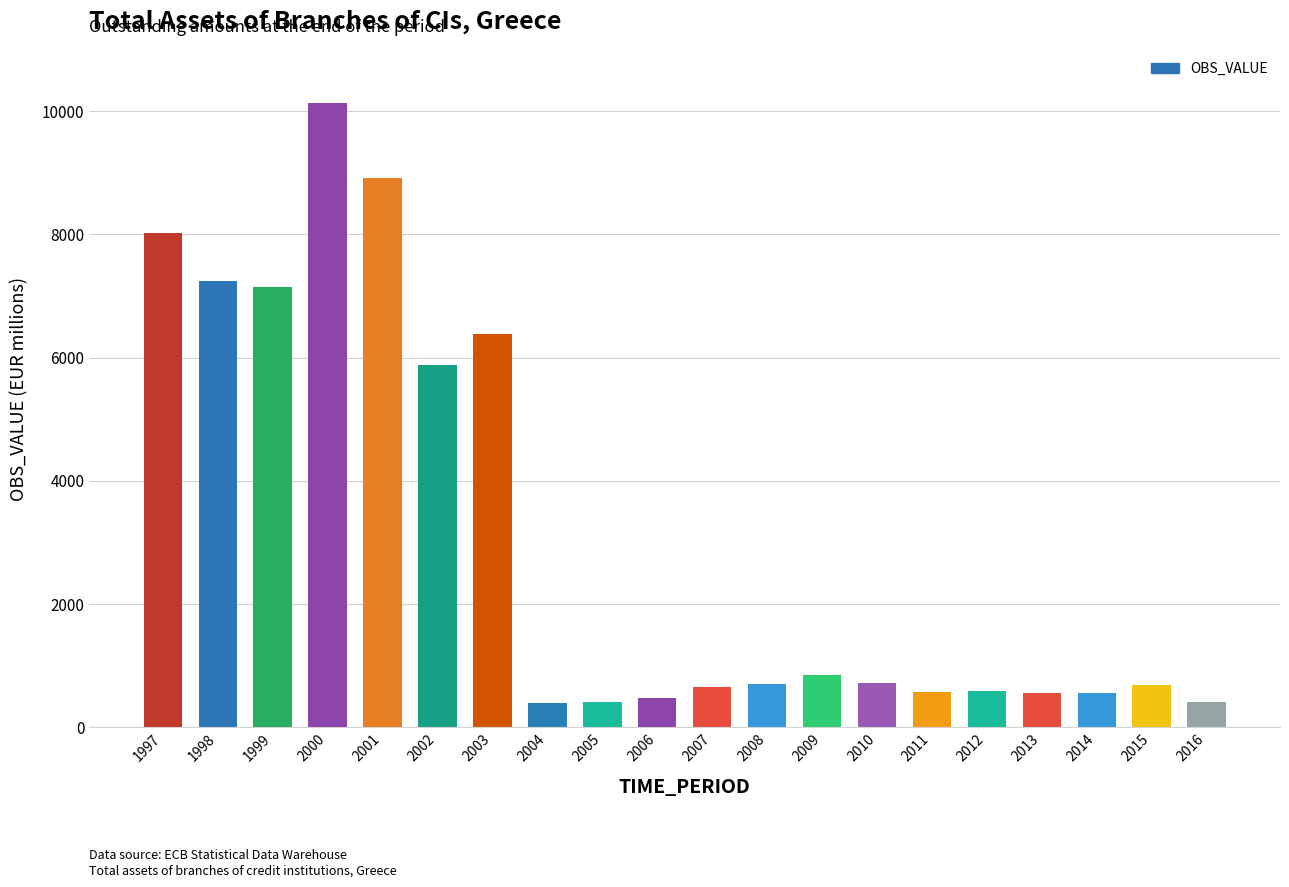

At which label is the value closest to 5260?

2002